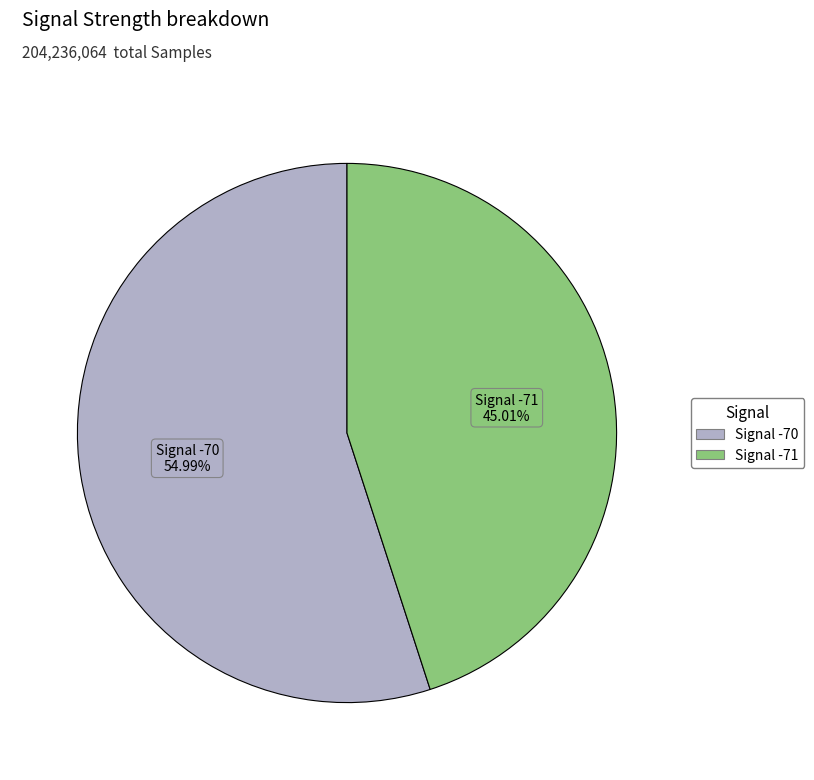

Does any single category account for the majority?

Yes